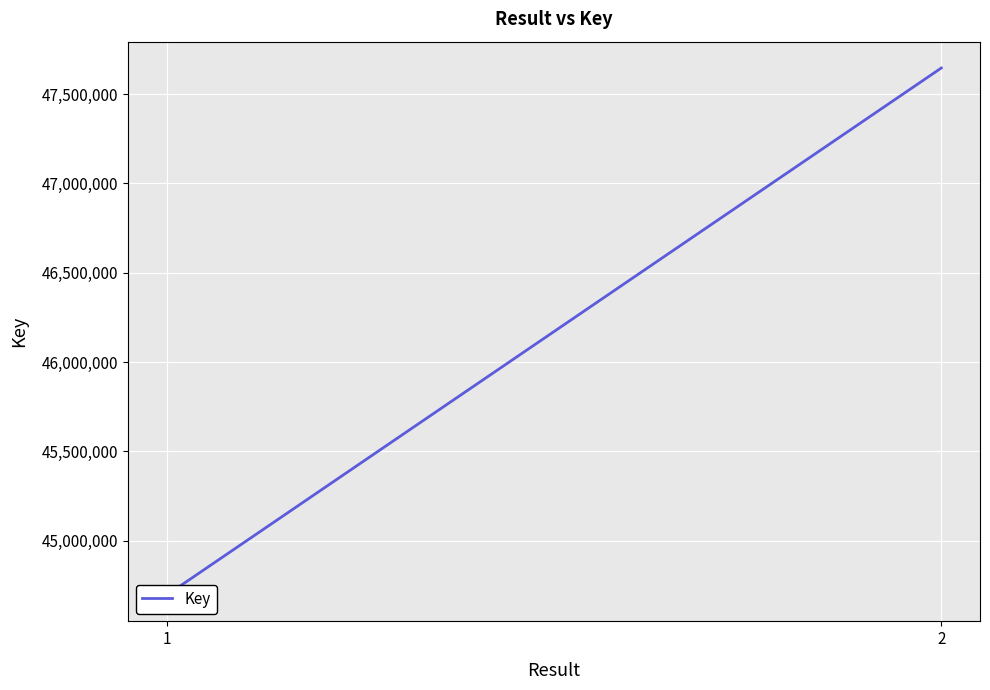

At which category does the chart reach its minimum across all series?

1